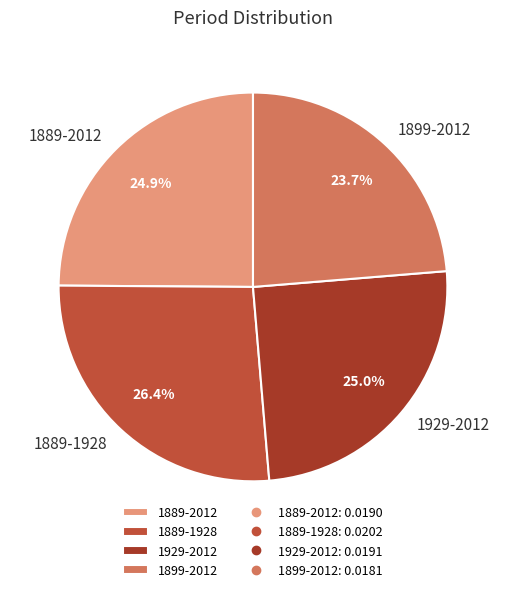

Count the number of slices in the pie.

4